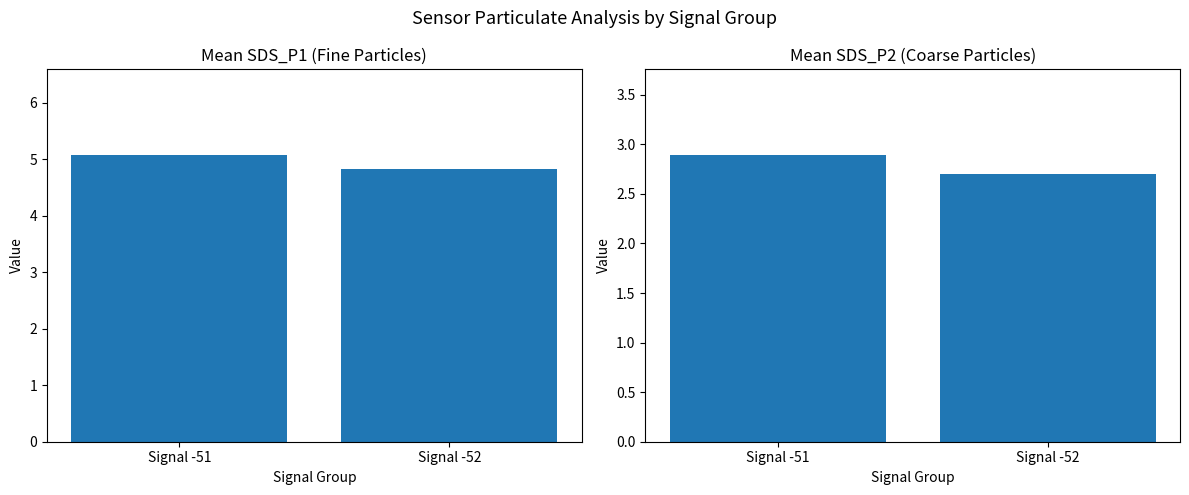

Which category has the highest value in the Mean SDS_P1 series?

Signal -51